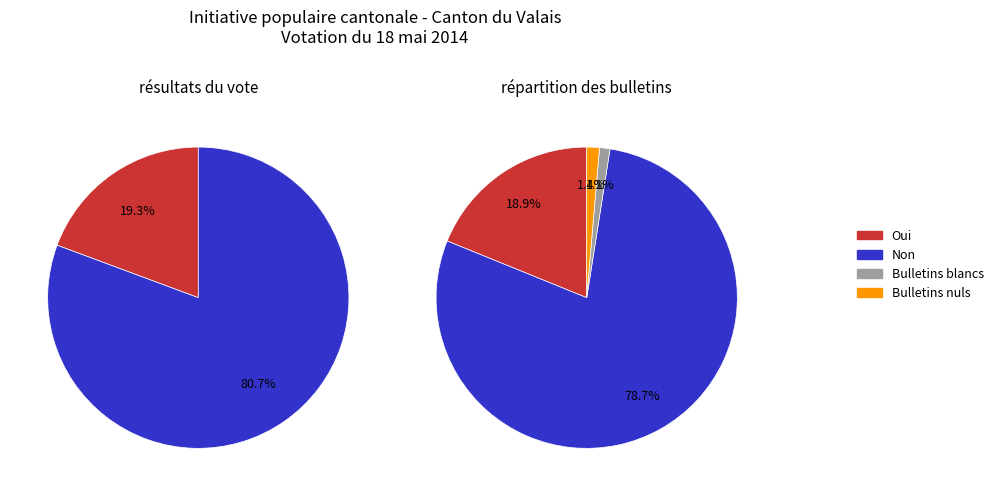

How many segments does this pie chart have?

4